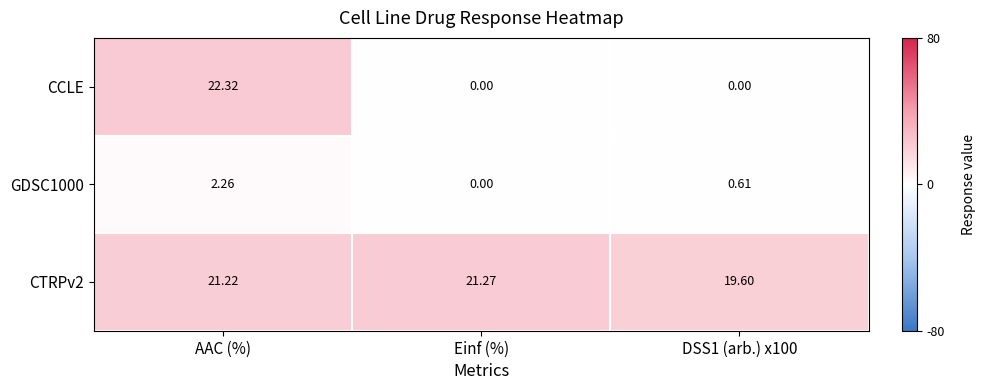

At which label does CTRPv2 reach its peak?

Einf (%)